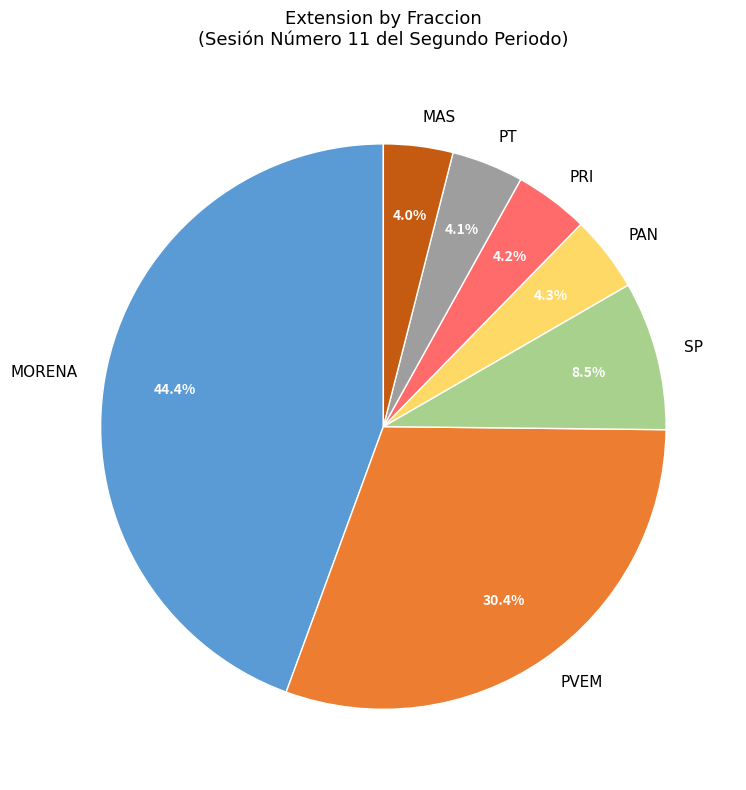

How many slices are in this pie chart?

7